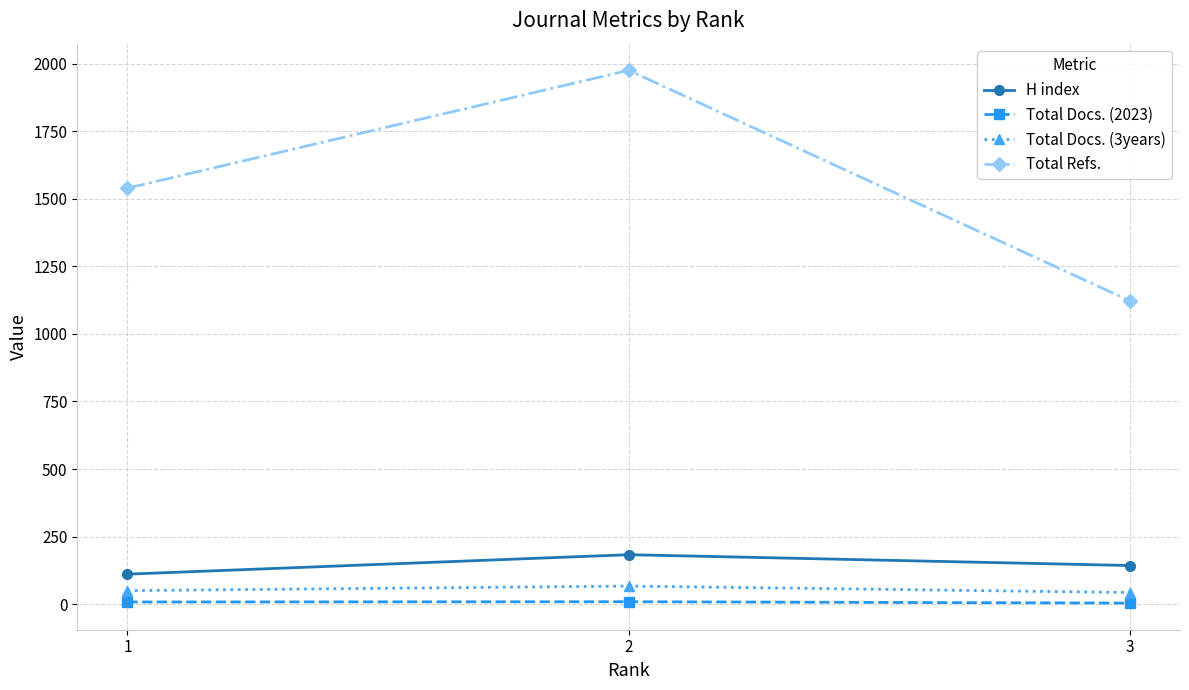

Is the value of Total Docs. (2023) at 1 greater than the value of Total Docs. (3years) at 2?

No